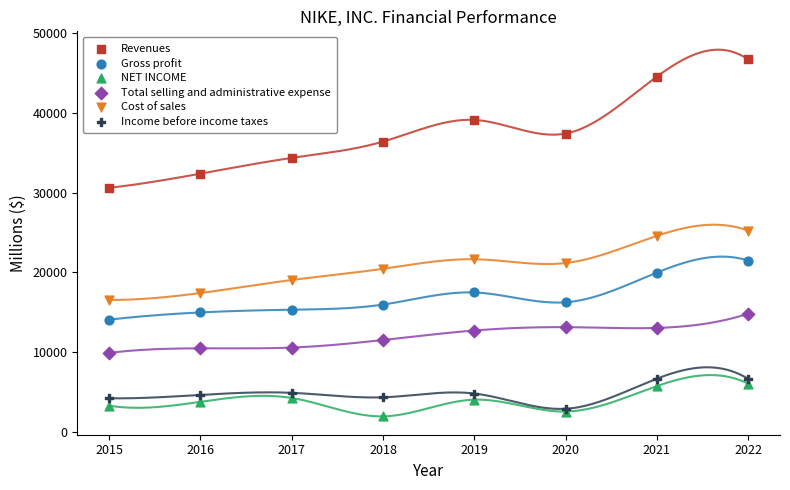

What are all the series names shown in the legend?

Revenues, Gross profit, NET INCOME, Total selling and administrative expense, Cost of sales, Income before income taxes